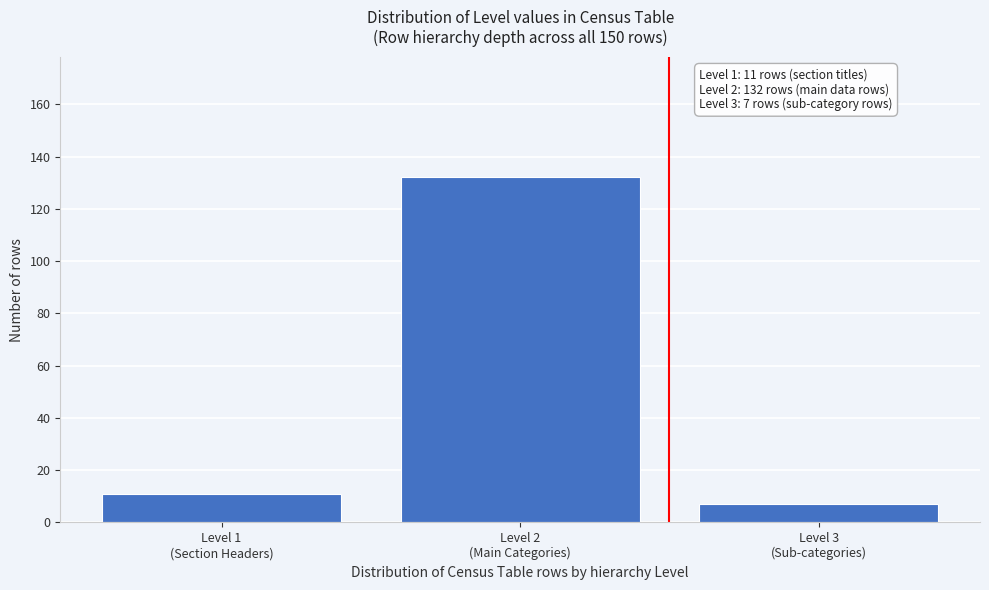

Reading left to right, list all the values displayed in this chart.

11	132	7